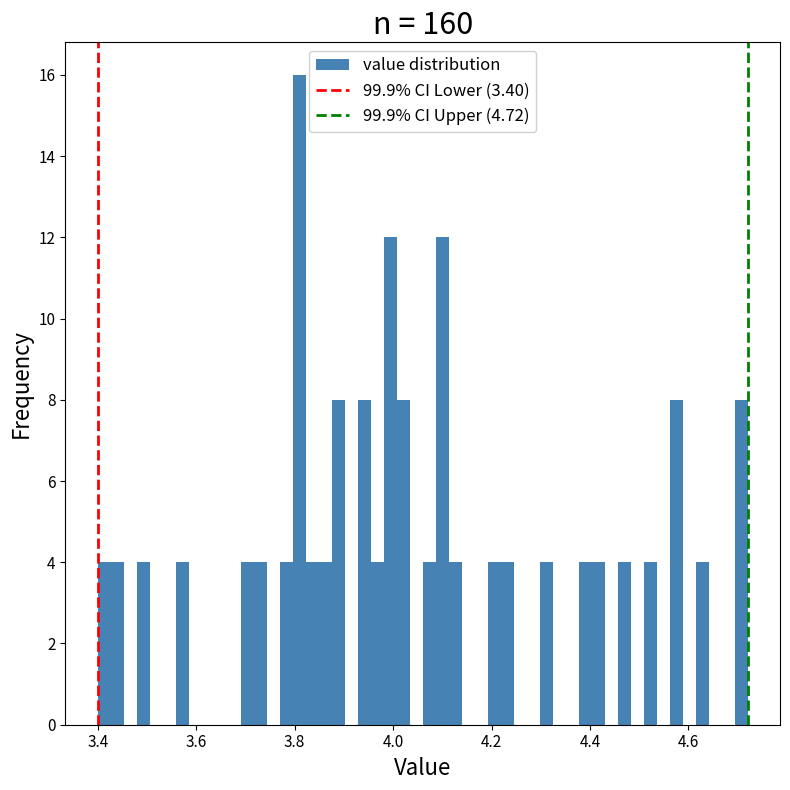

Read against the x-axis, roughly where is the centre of the tallest bar?

3.80